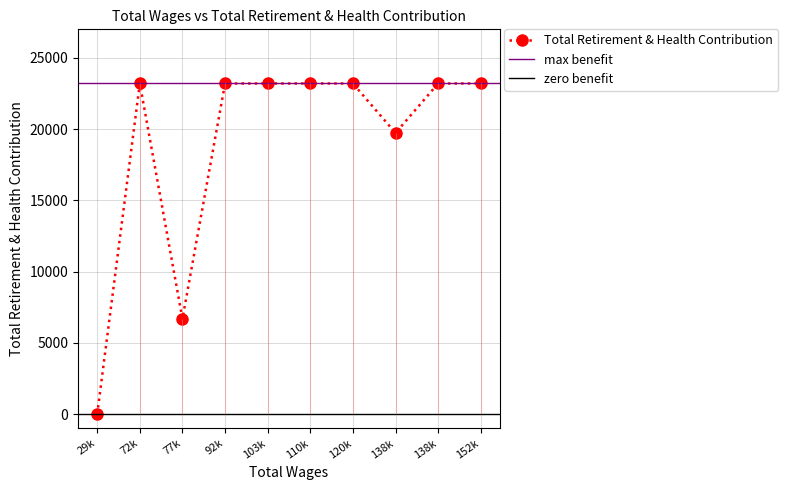

Between 92k and 138k, which is larger?

92k